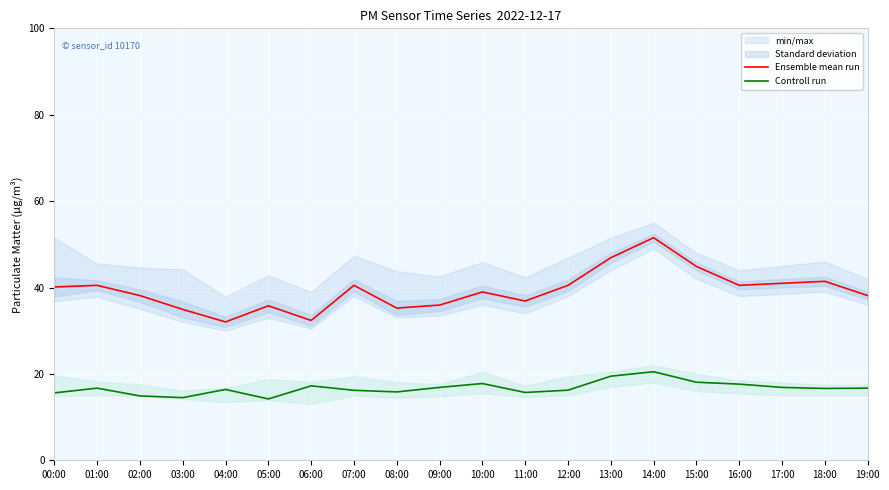

Does the chart display data point markers on the line(s)?

No